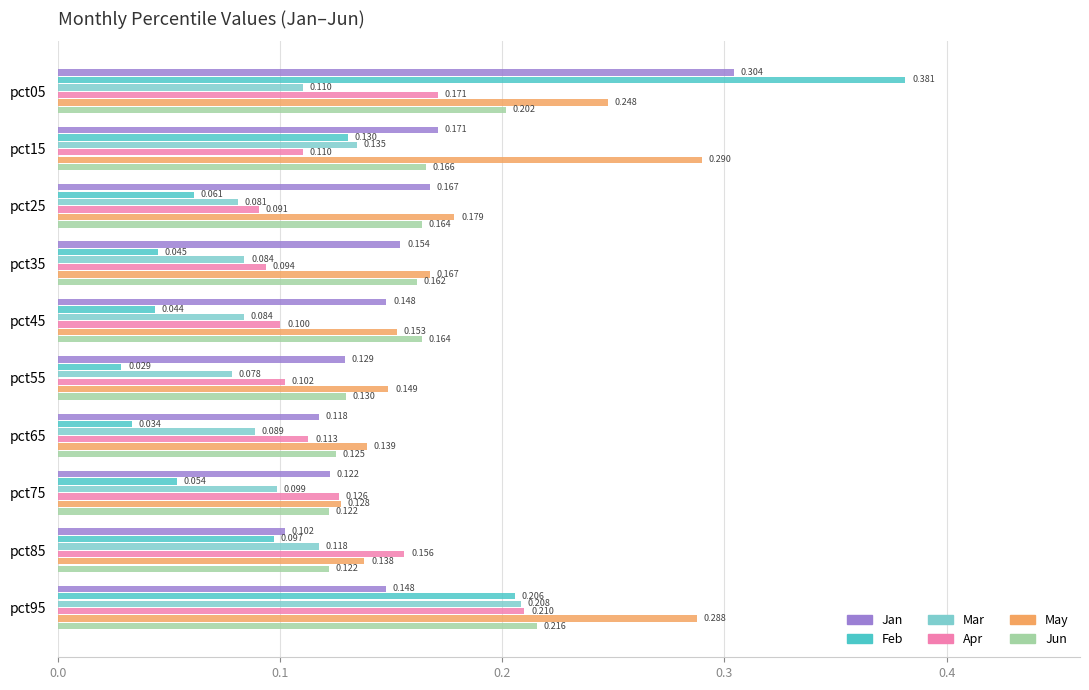

At pct15, list the series in order from smallest to largest.

Apr, Feb, Mar, Jun, Jan, May